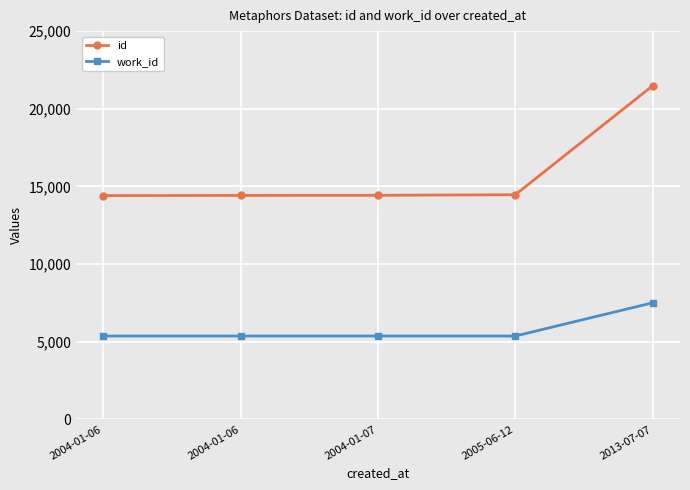

At which label is work_id closest to 6435?

2004-01-06